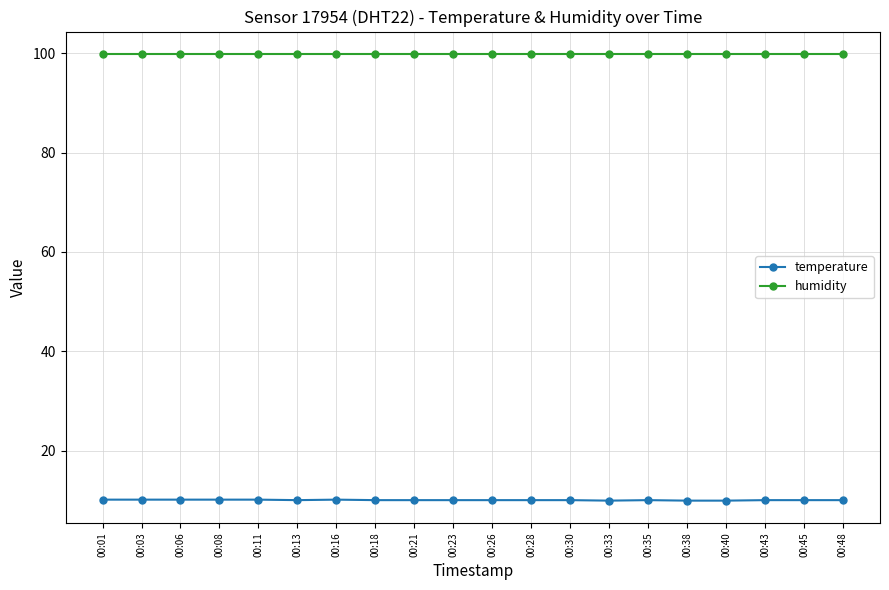

Which series has the largest total across all categories?

humidity